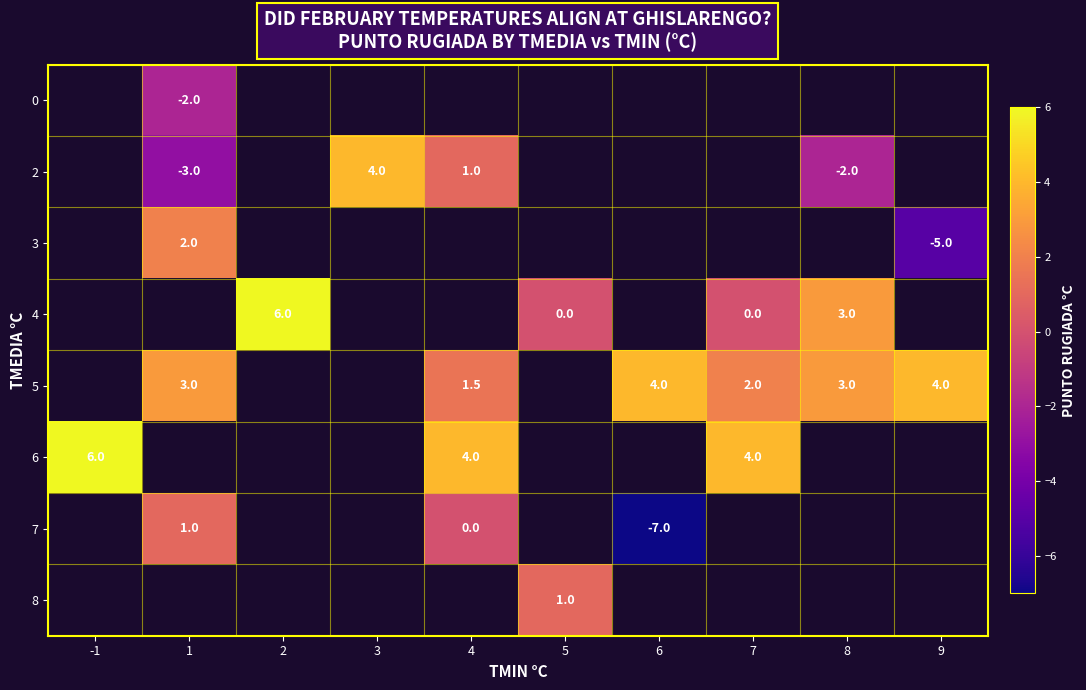

Between 8 and 1, which is larger?

1